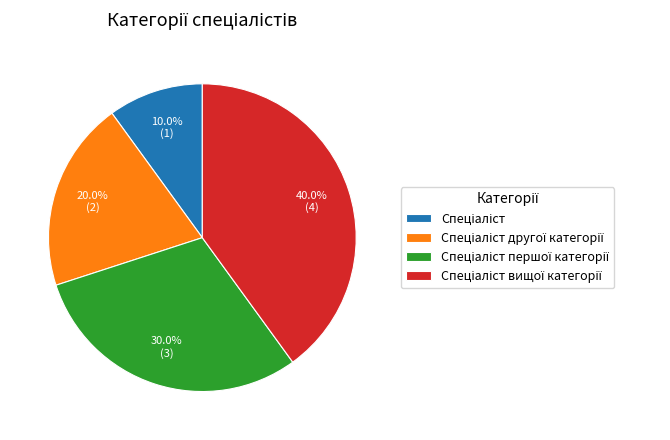

Is there a majority slice in this chart?

No